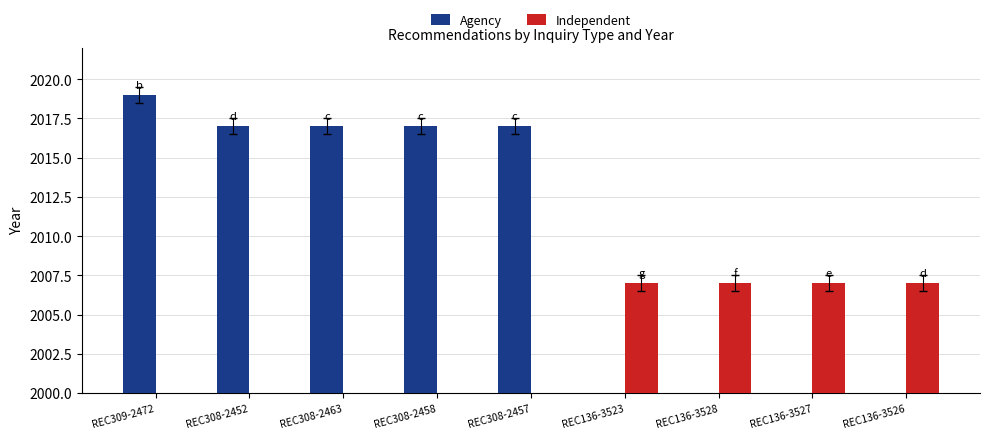

What value does the Independent series have at REC136-3527?

2007.0